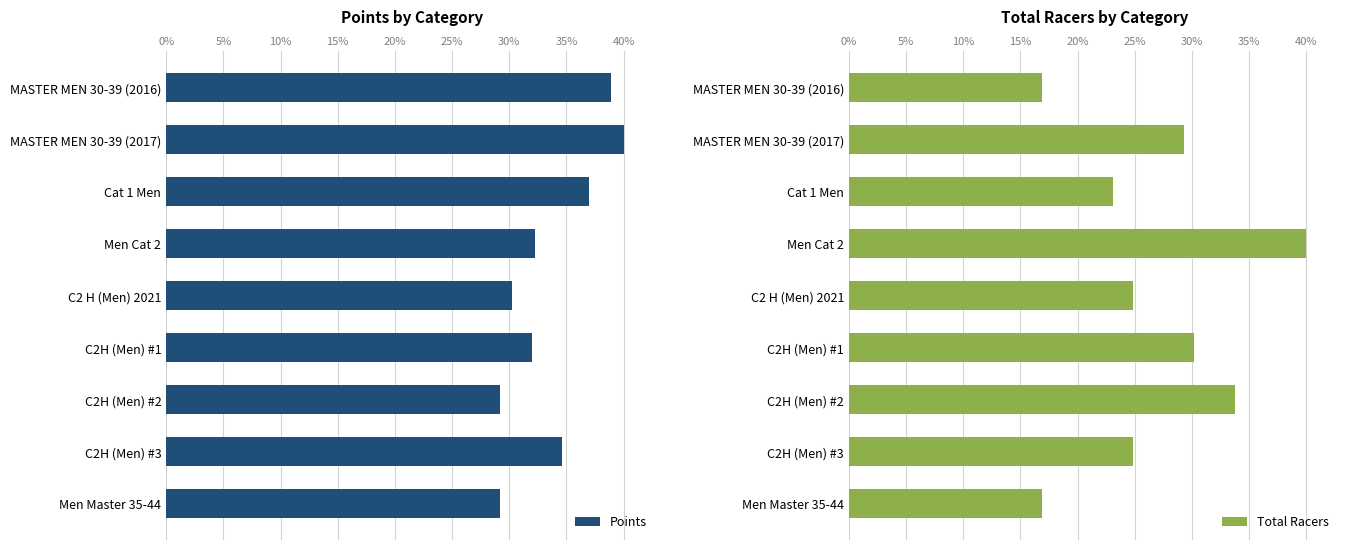

What is the sum of all Points values?

303.3